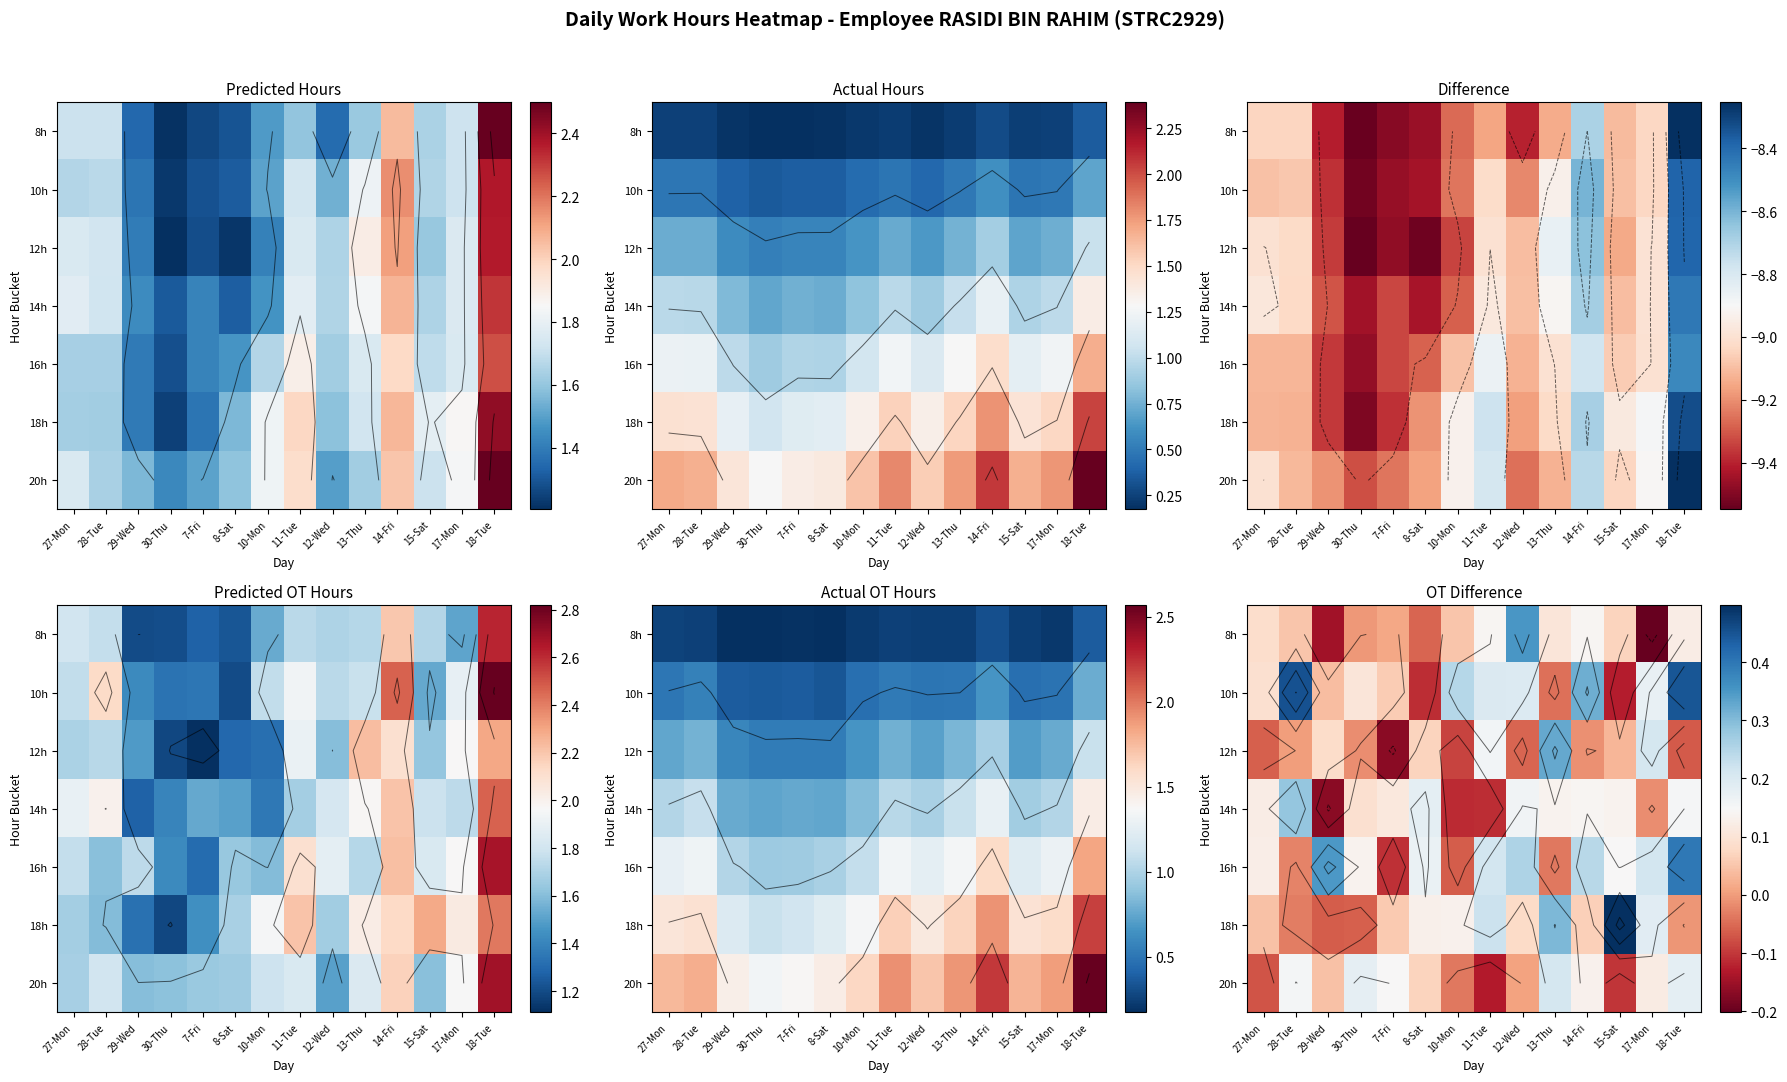

What is the total value across all series at 18-Tue?

1.2